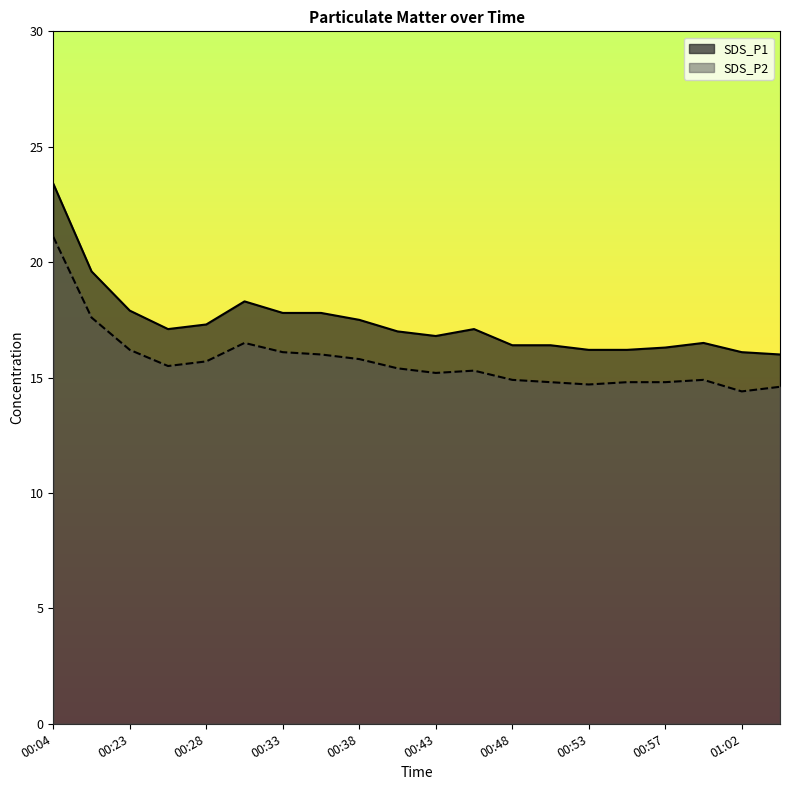

What is the difference between the highest and lowest values at 00:21?

2.0